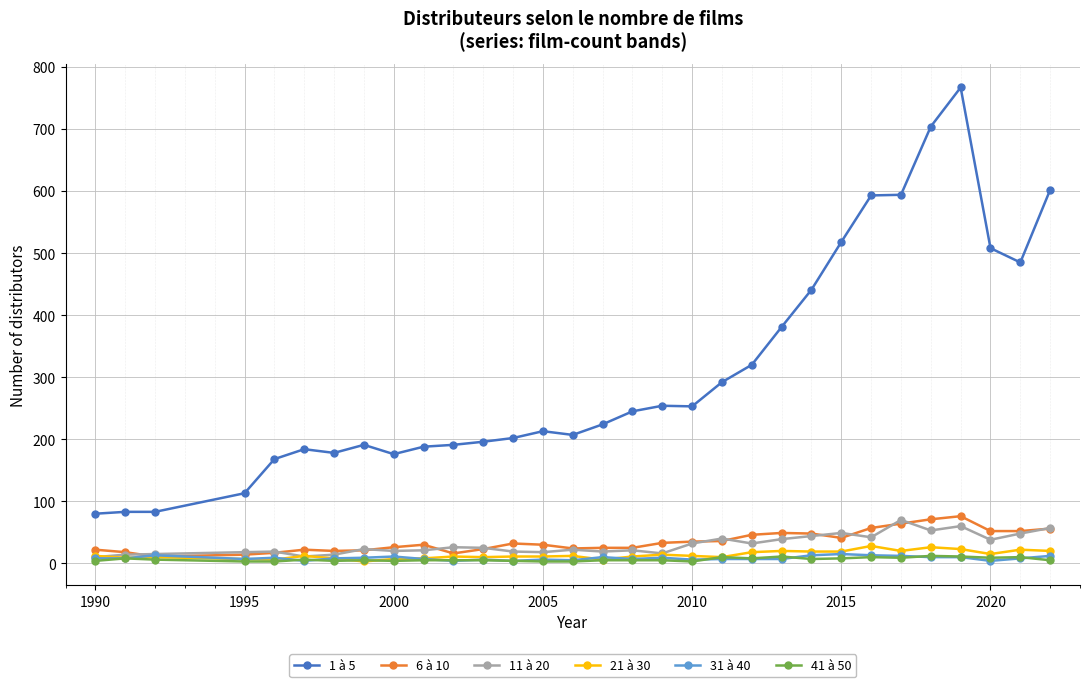

True or false: 1 à 5 and 31 à 40 cross at least once.

False